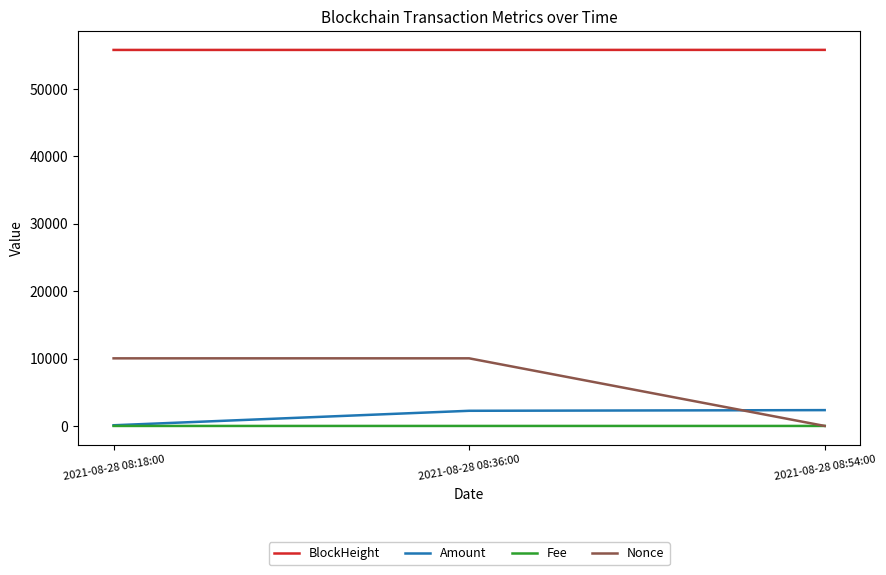

What is the maximum value for BlockHeight?

55782.0